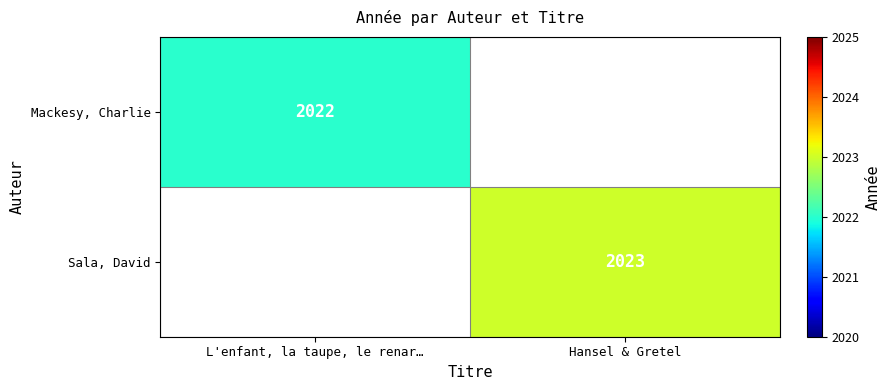

The Sala, David series shows 2023 at Hansel & Gretel. True or false?

True